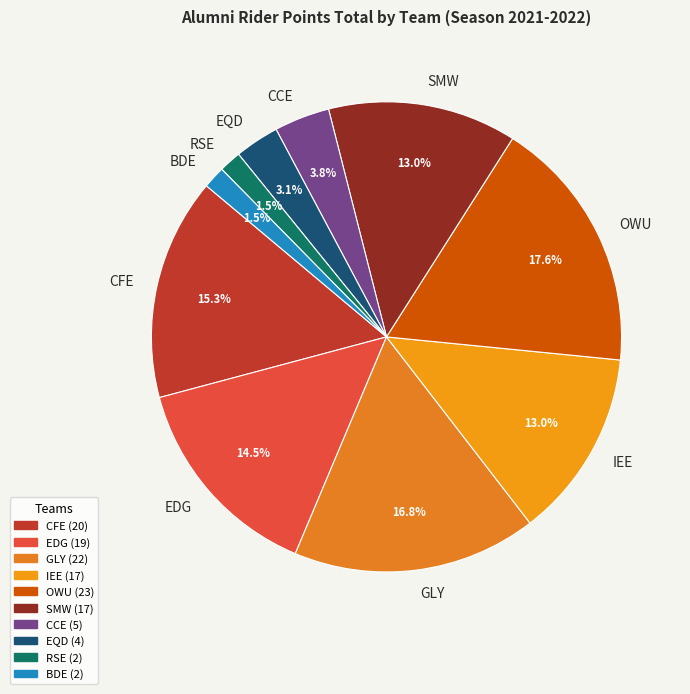

To the nearest percent, what is the difference between the OWU and BDE slice percentages?

16%